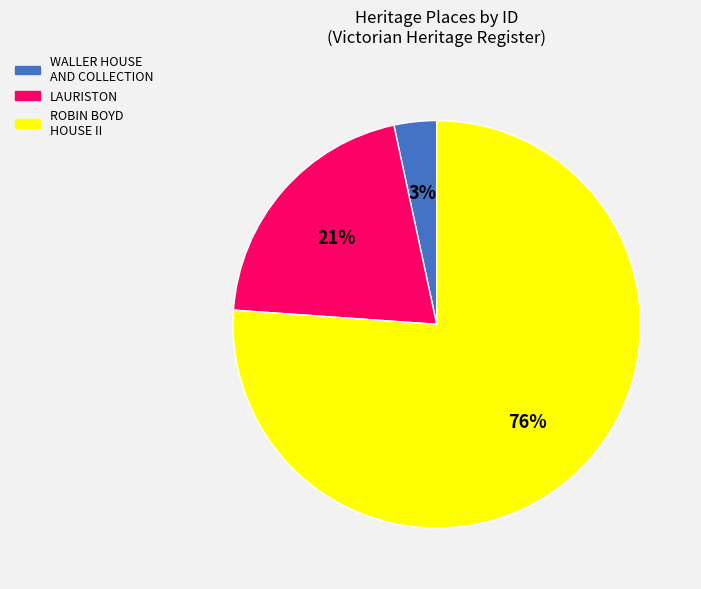

What is the ratio of the value at LAURISTON to the value at ROBIN BOYD HOUSE II?

0.3